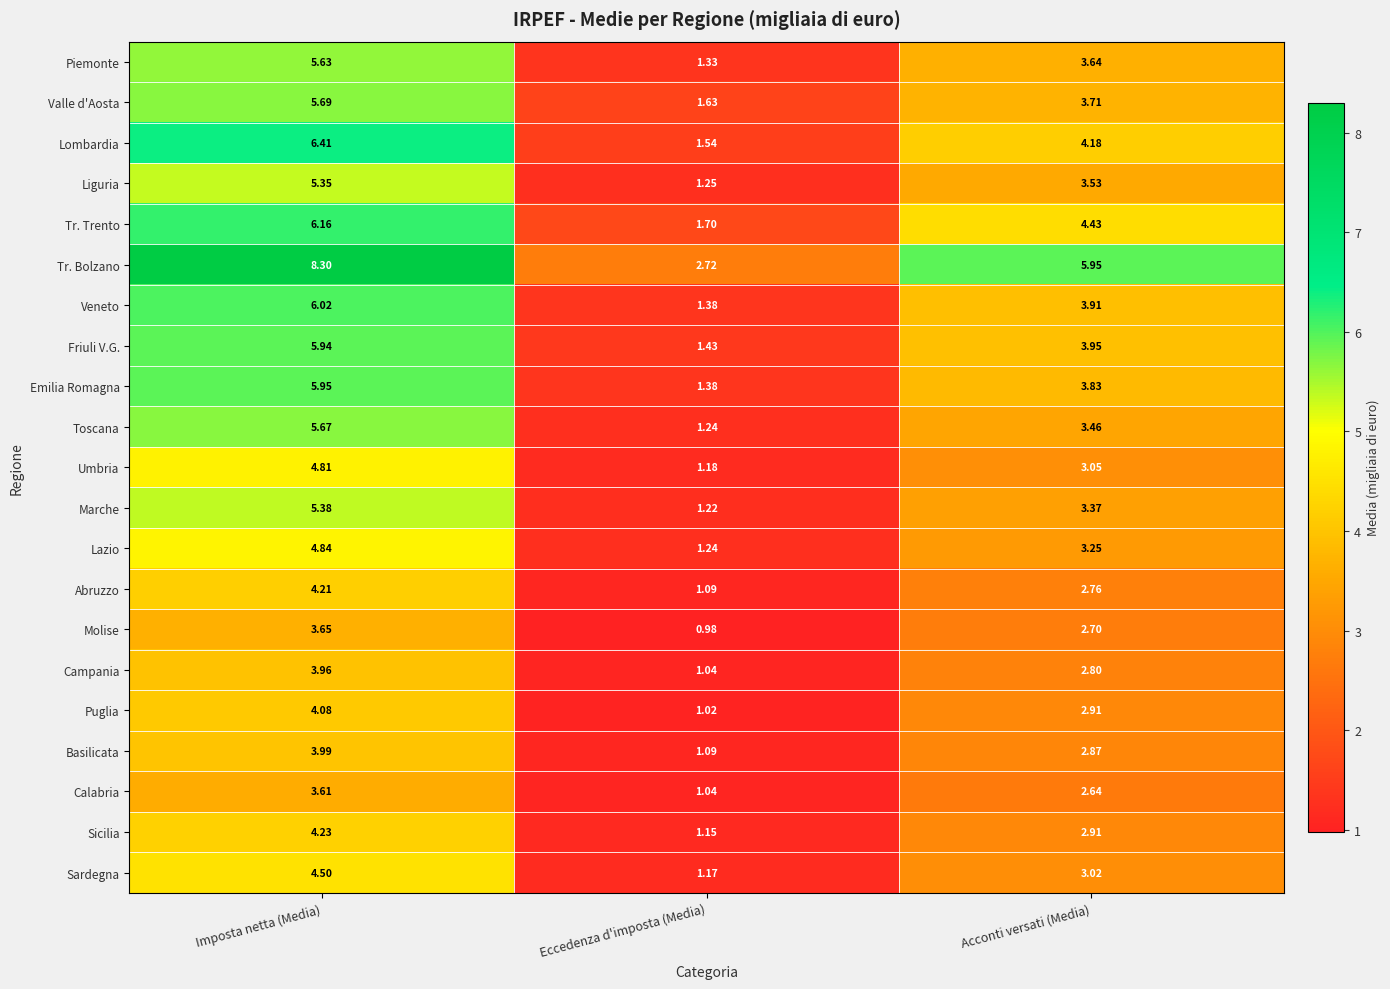

Is the value of Lombardia at Acconti versati (Media) greater than the value of Valle d'Aosta at Eccedenza d'imposta (Media)?

Yes